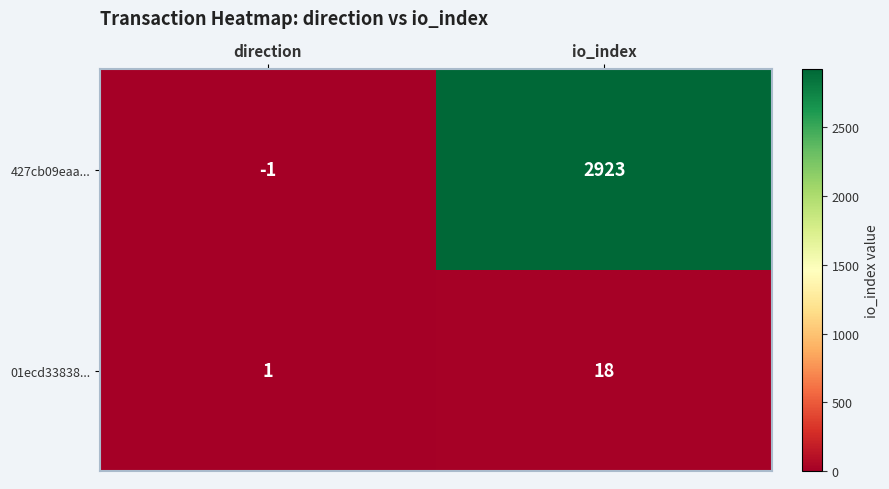

The 427cb09eaa... series shows 0 at direction. True or false?

False